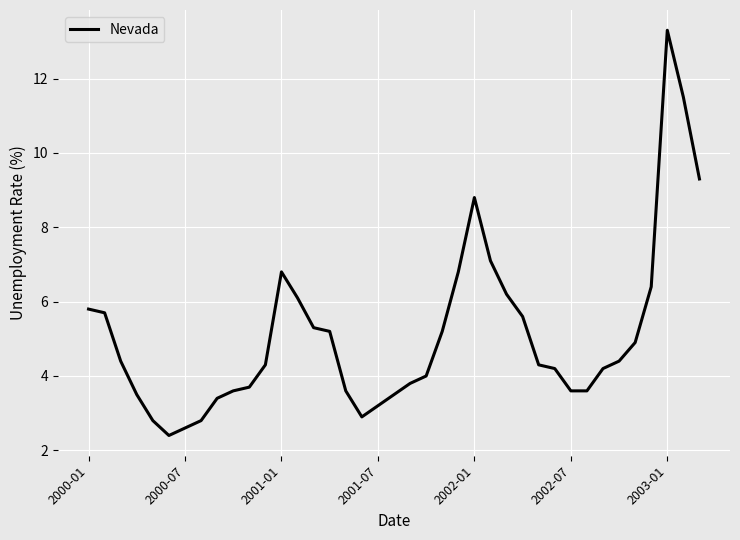

What is the difference between the maximum and minimum values?

10.9